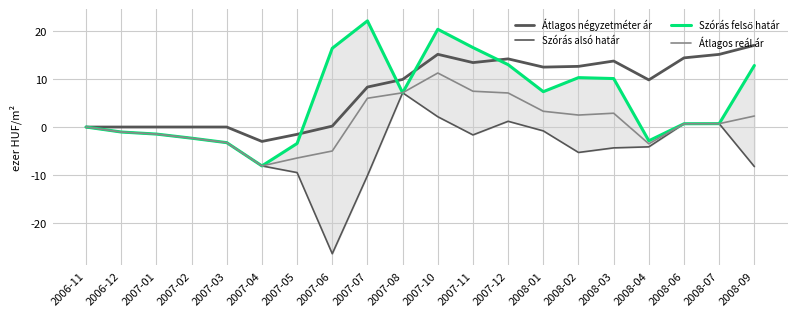

How many values in the Szórás felső határ series are below 7?

10